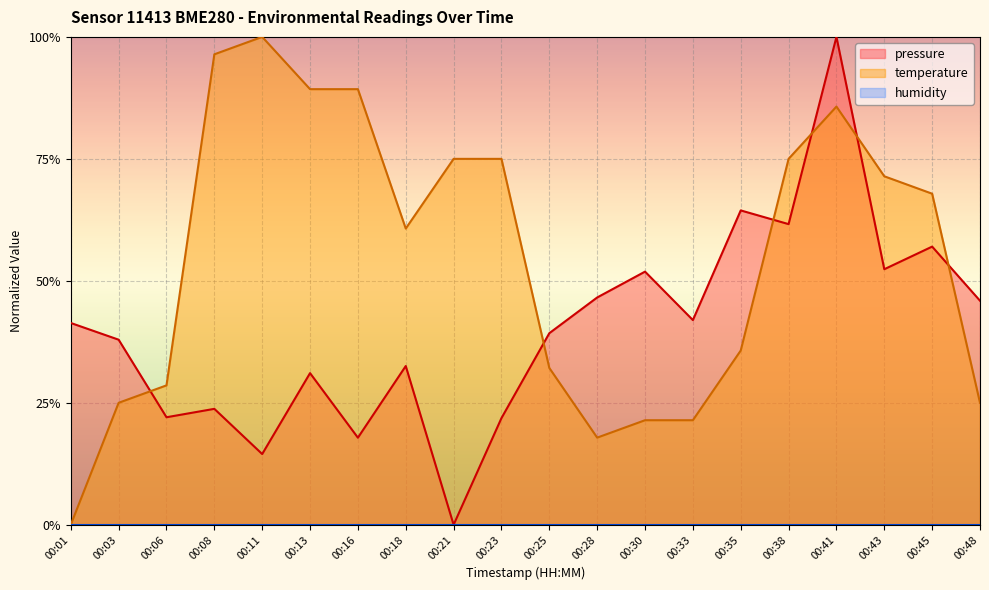

What is the average value of the temperature series?

0.5